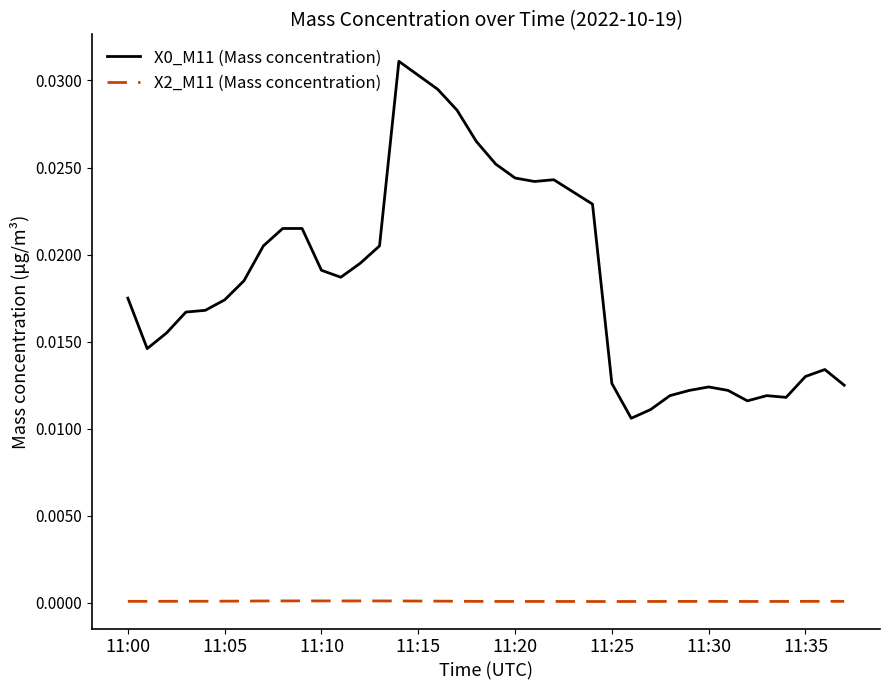

True or false: X2_M11 (Mass concentration) and X0_M11 (Mass concentration) intersect in this chart.

False